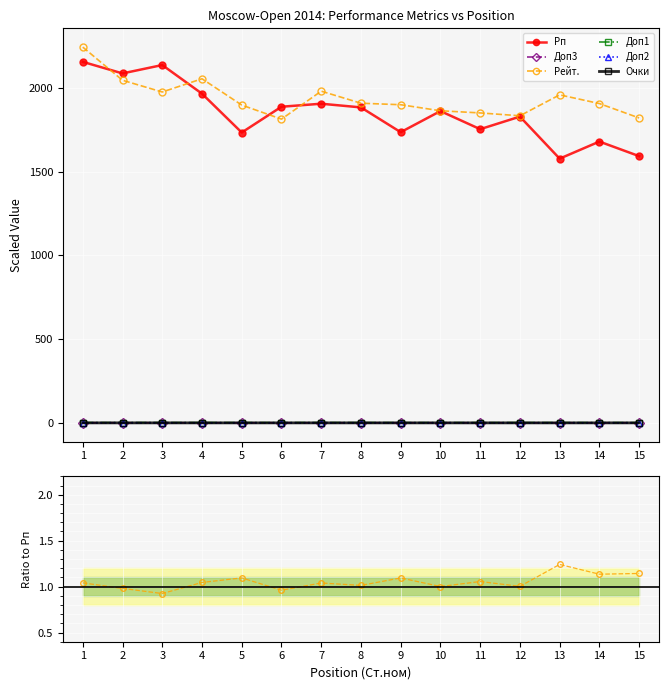

How many lines are shown in the chart?

6